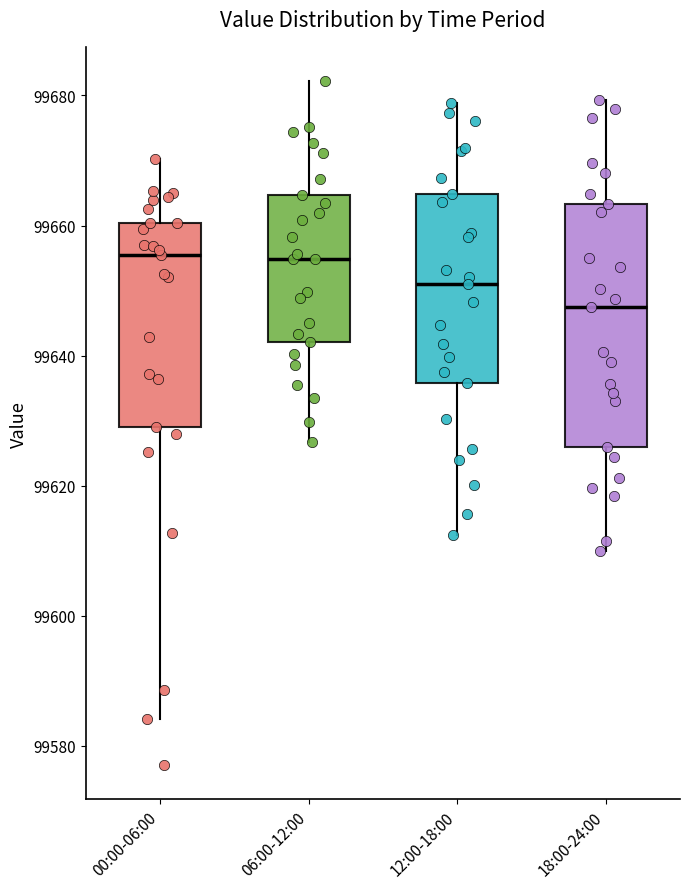

Reading left to right, read every box against the y-axis: the position of its median line, the range the box covers, and the ends of its whiskers. The values are not printed on the chart, so give them approximately, as read against the axis.

00:00-06:00: median 99656, box 99628 to 99660, whiskers 99584 to 99670
06:00-12:00: median 99654, box 99642 to 99664, whiskers 99626 to 99682
12:00-18:00: median 99652, box 99636 to 99664, whiskers 99612 to 99678
18:00-24:00: median 99648, box 99626 to 99664, whiskers 99610 to 99680